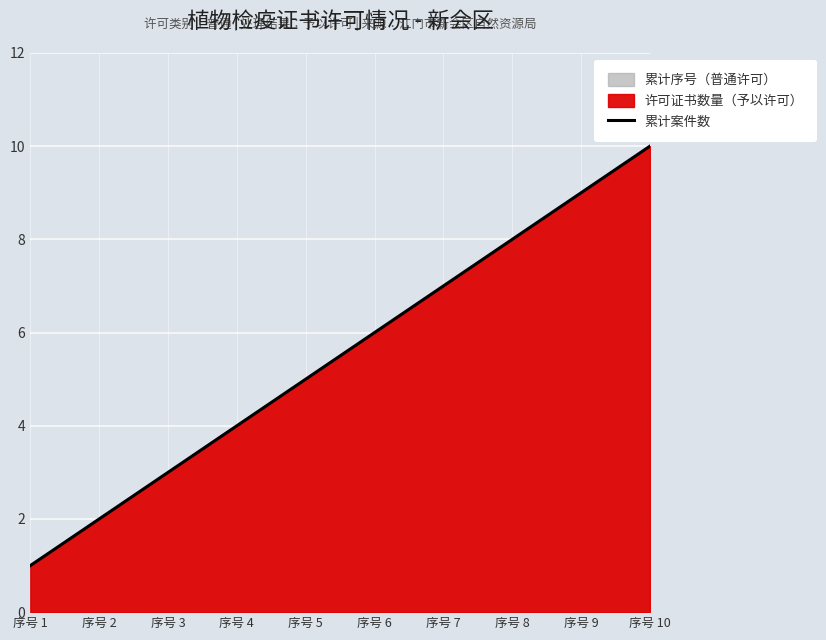

What is the smallest value displayed?

1